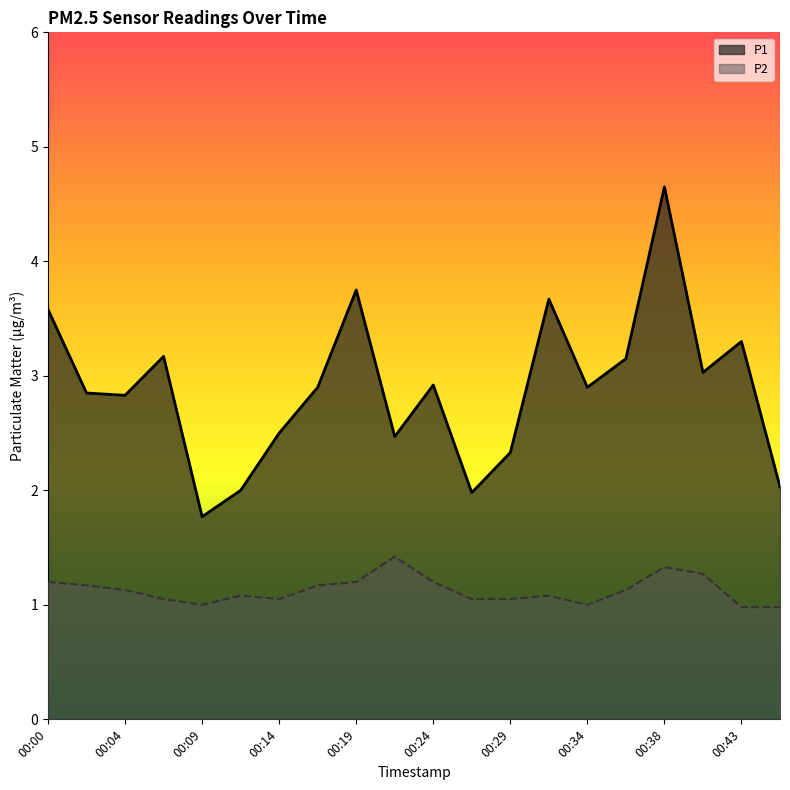

True or false: P2 has more than 1 points higher than both neighbors.

True